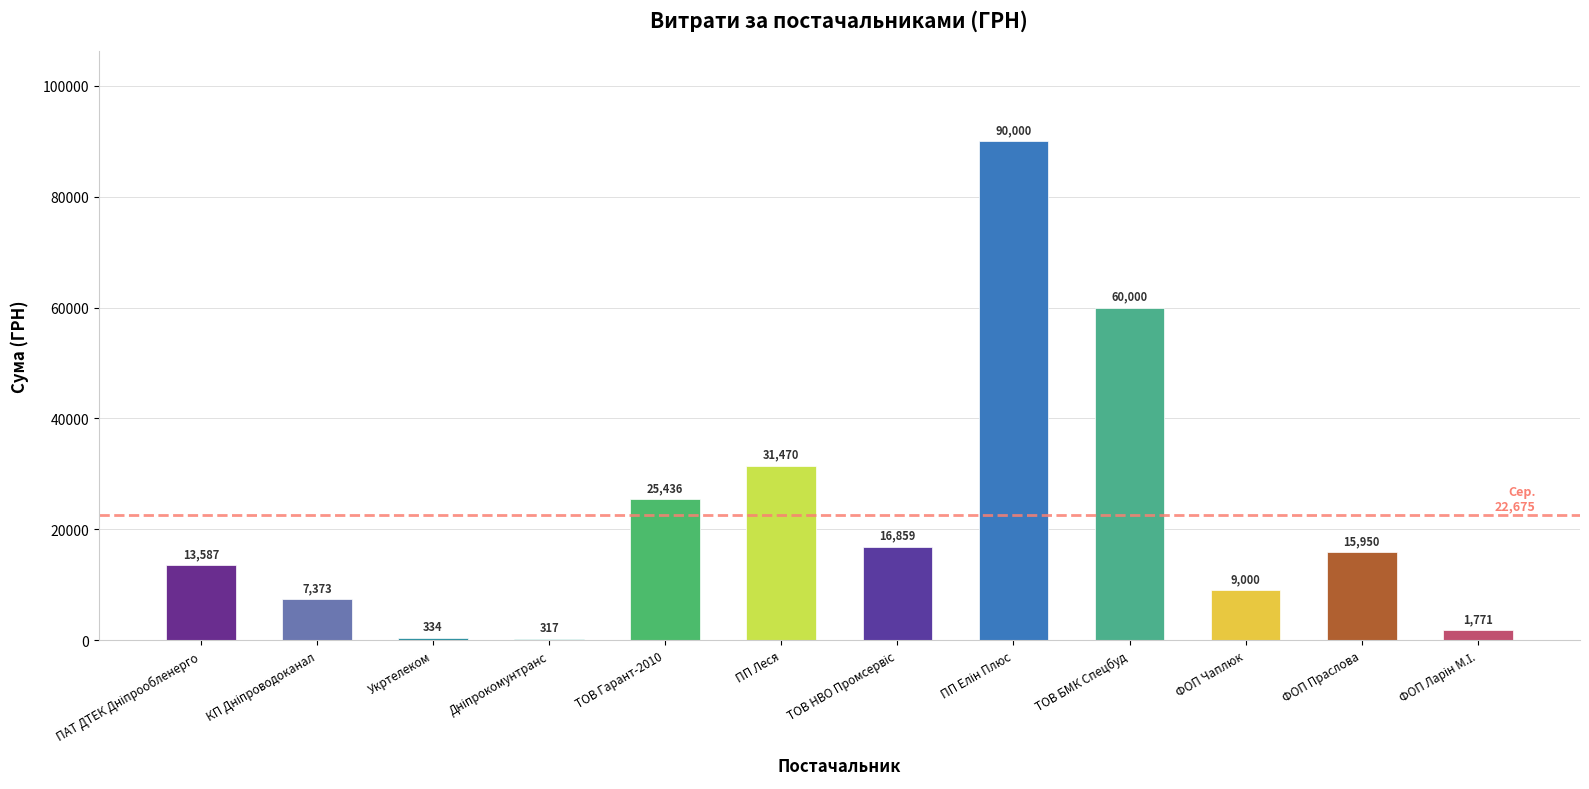

What is the greatest value displayed?

90000.0